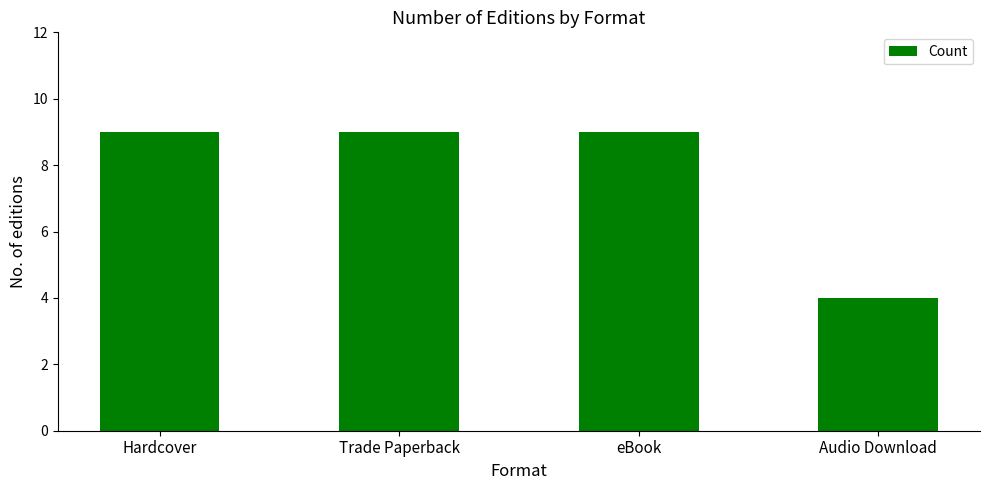

Count the values in the range 9 to 10.

3